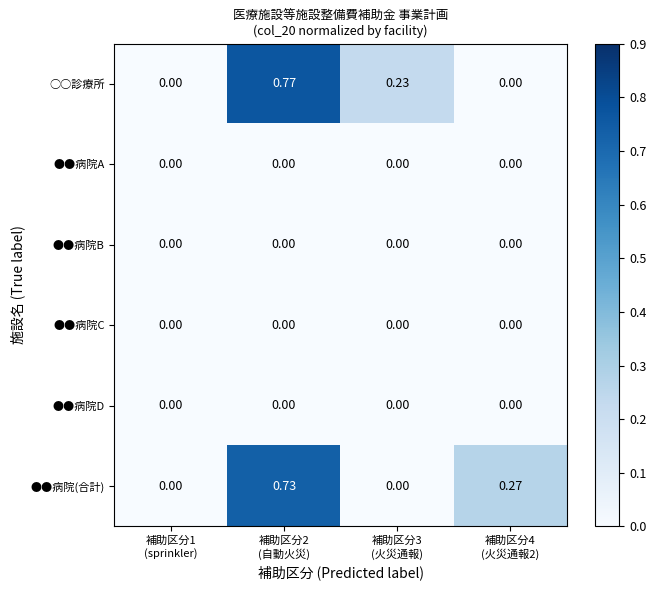

Which series has the largest range (max minus min)?

○○診療所